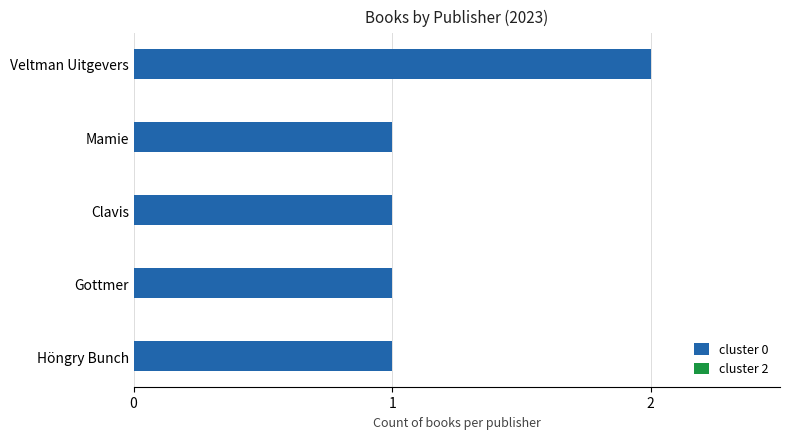

What is the sum of all values?

6